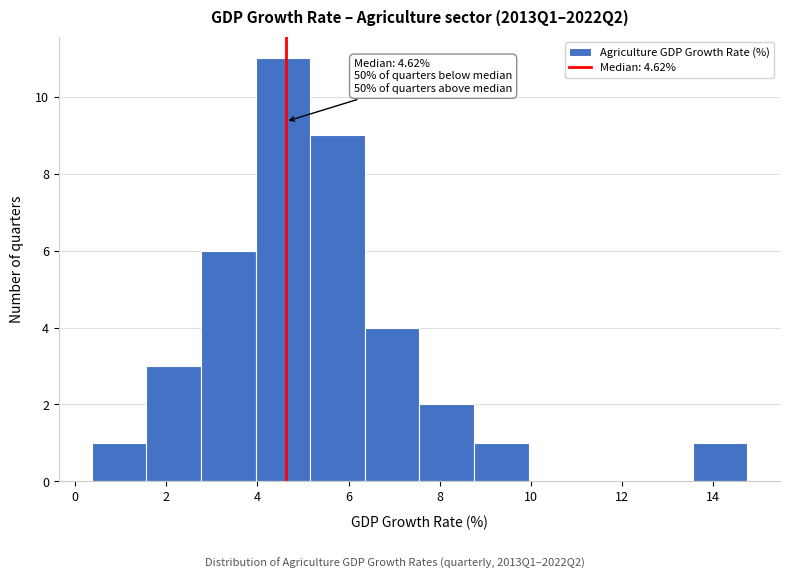

Over which range of the x-axis is the bar tallest?

4.0 to 5.2